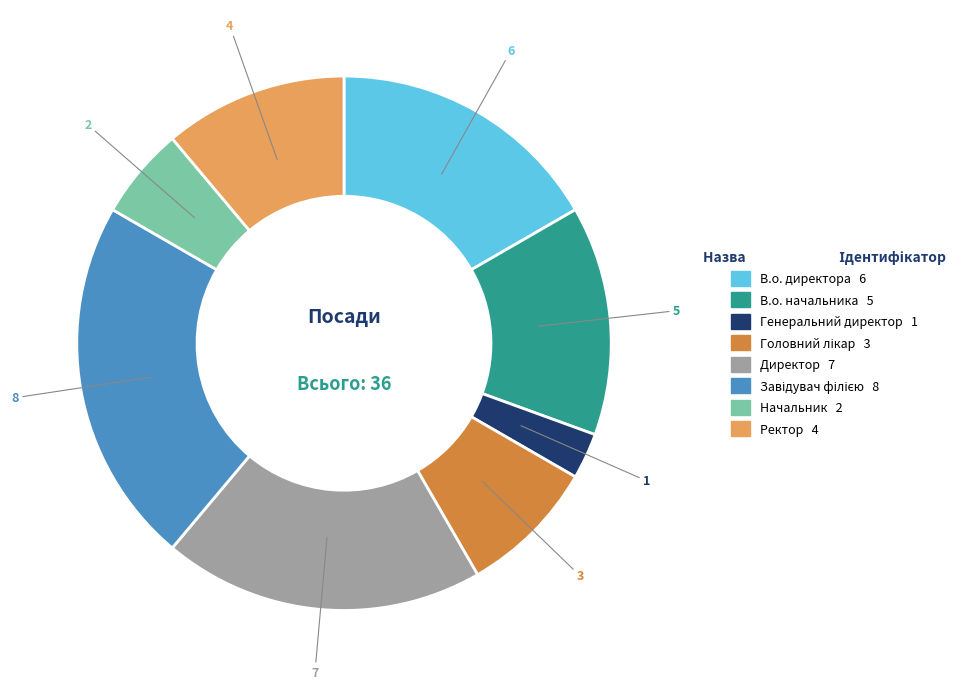

The Генеральний директор slice represents 3% of the pie. True or false?

True